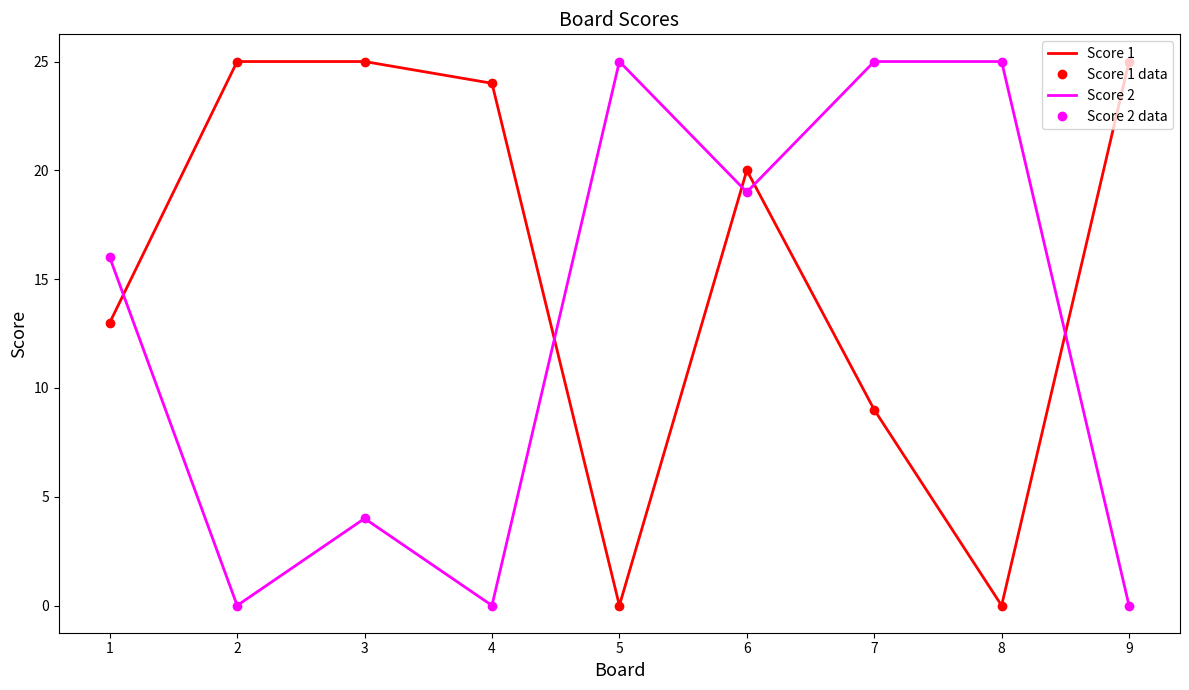

True or false: Score 1 has more than 2 points higher than both neighbors.

False